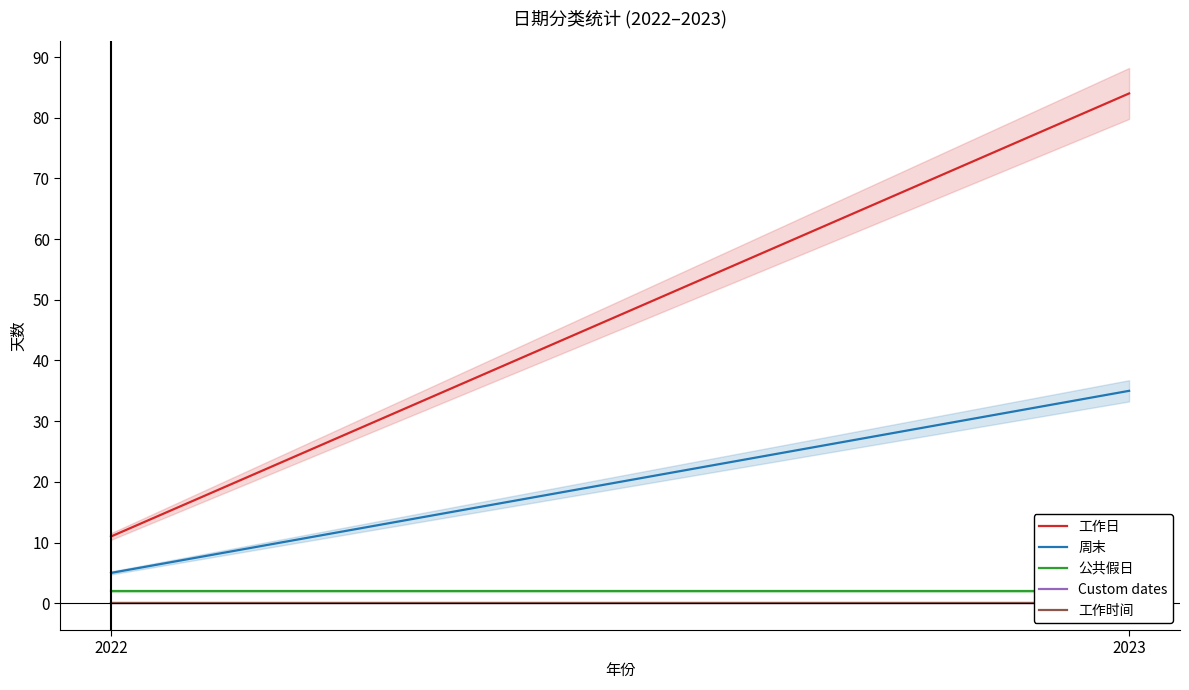

Which category has the highest value across all series?

2023